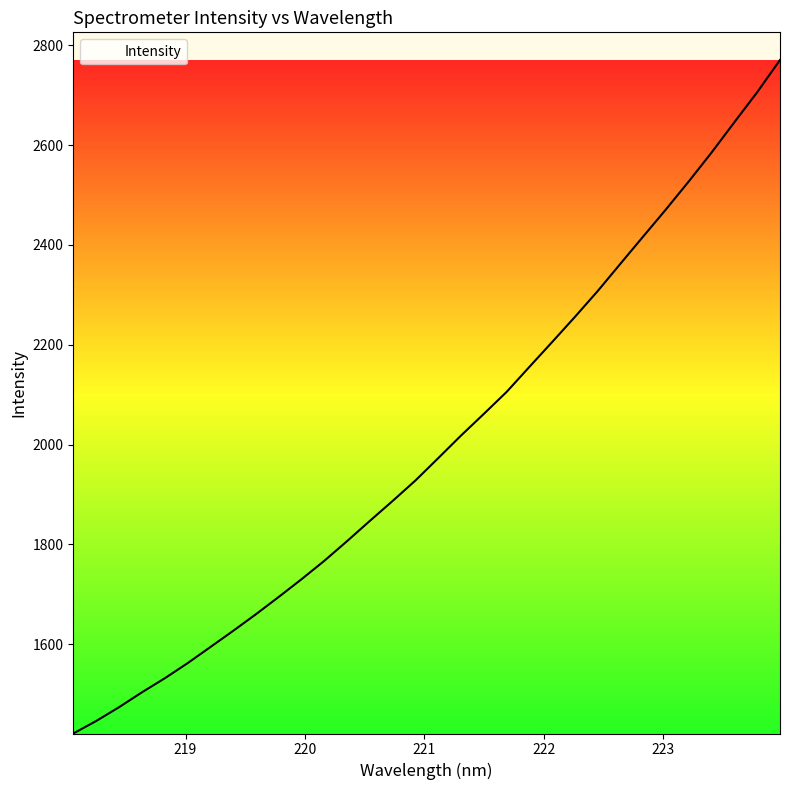

What is the greatest value displayed?

2770.5